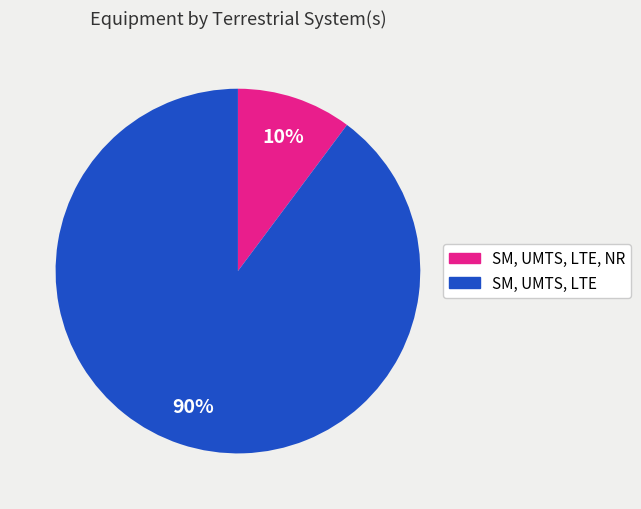

Does any single category account for the majority?

Yes